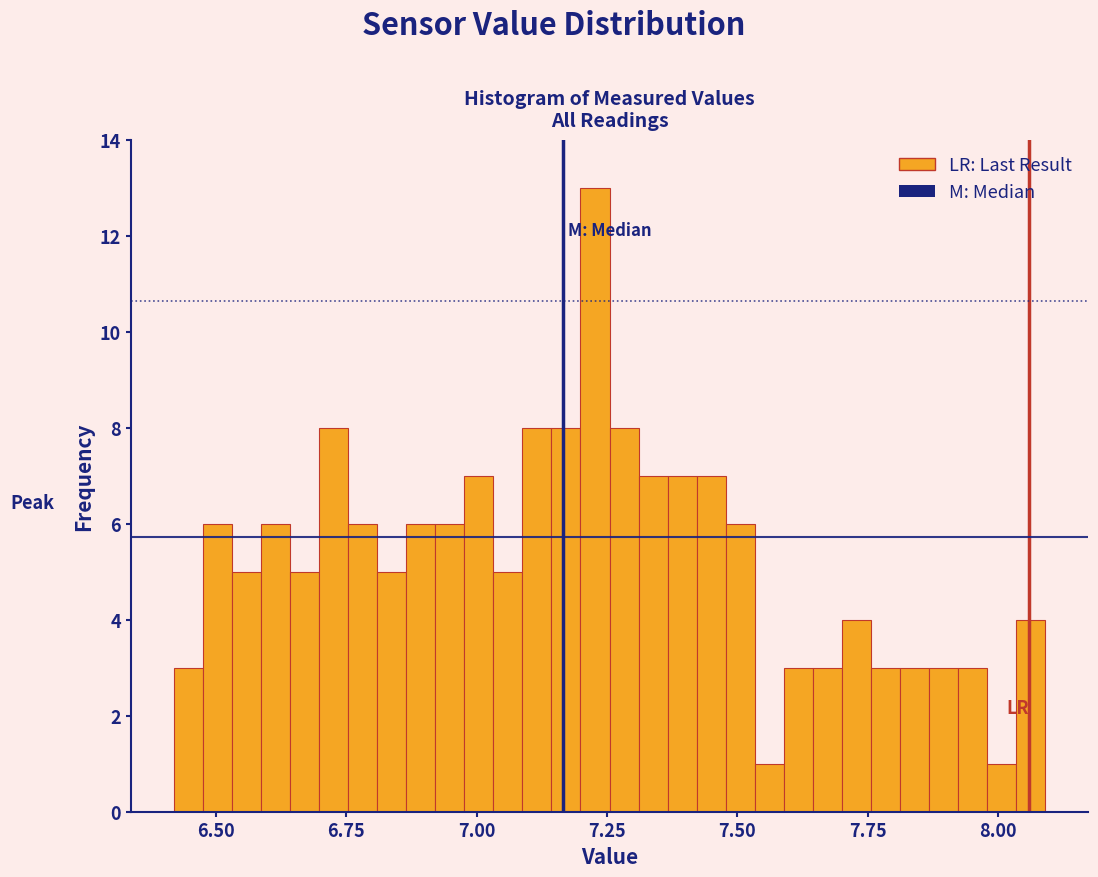

Read against the x-axis, roughly where is the centre of the tallest bar?

7.25